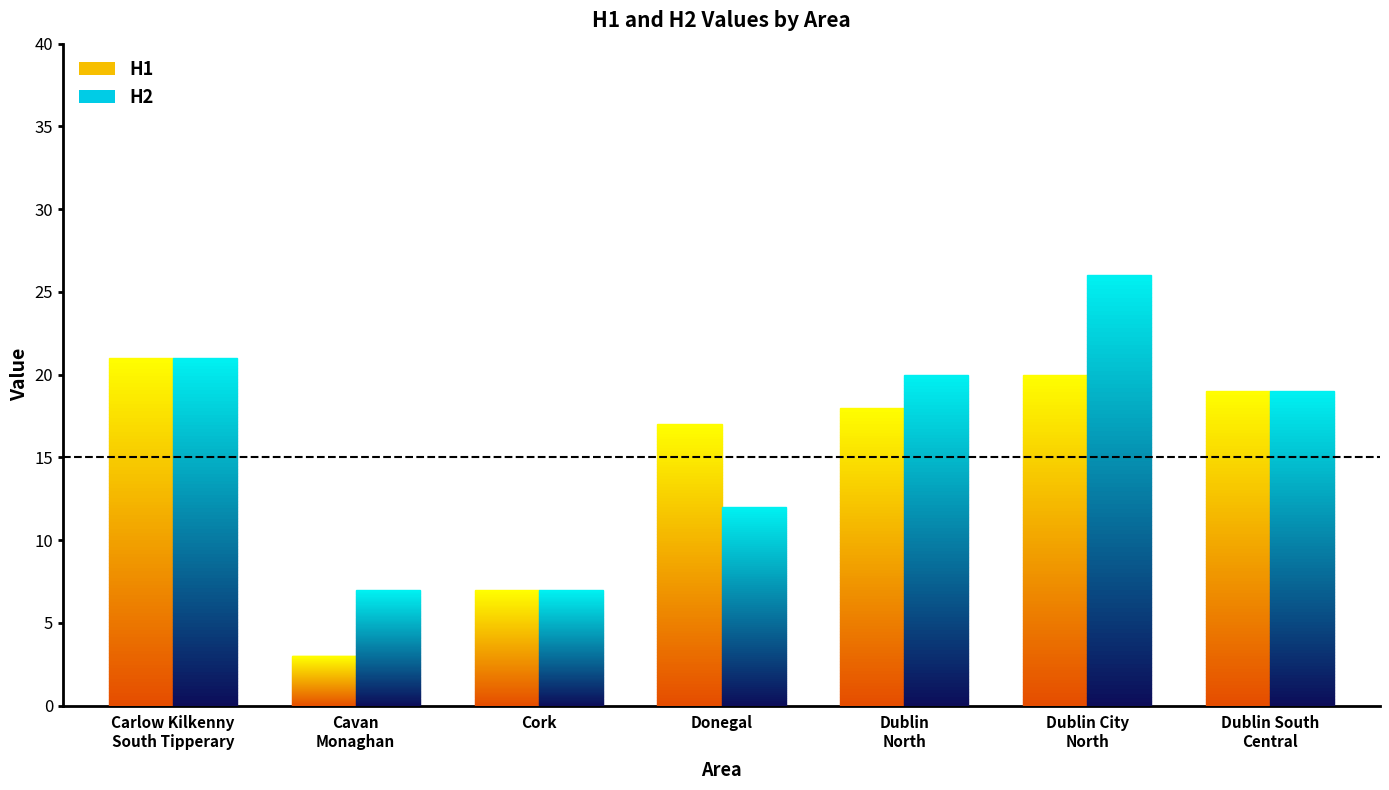

Is the value of H1 at Cork greater than the value of H2 at Dublin City
North?

No